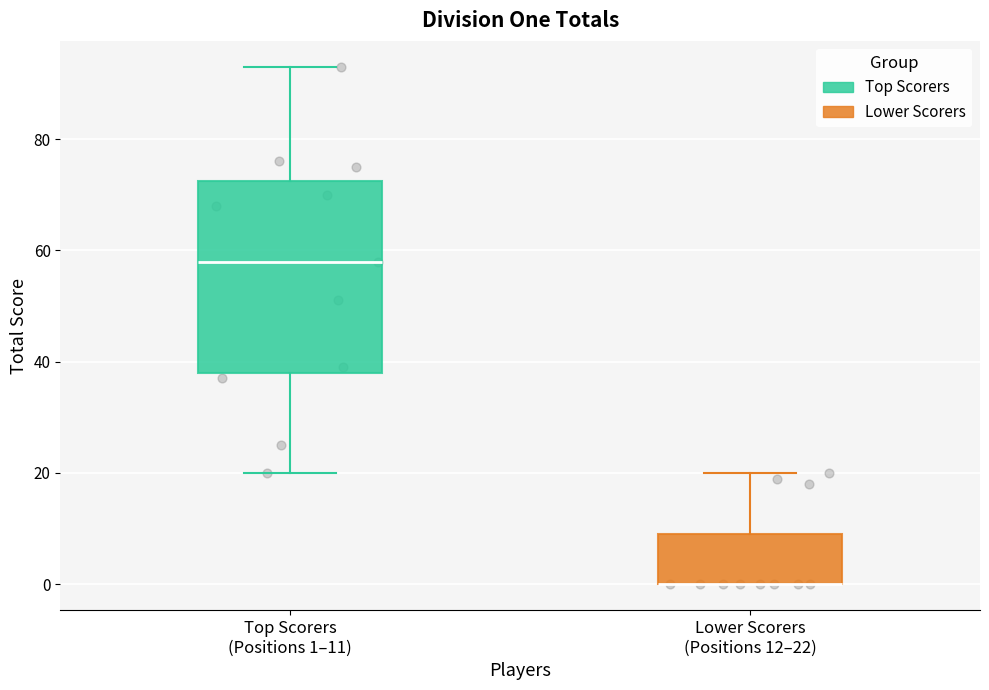

Reading left to right, transcribe this box plot: for each box, give where its median line is, the range the box spans, and where its two whiskers end, as read against the y-axis. The values are not printed on the chart, so give them approximately, as read against the axis.

Top Scorers (Positions 1–11): median 58, box 38 to 72, whiskers 20 to 94
Lower Scorers (Positions 12–22): median 0 (drawn on the box's lower edge), box 0 to 10, whiskers 0 to 20